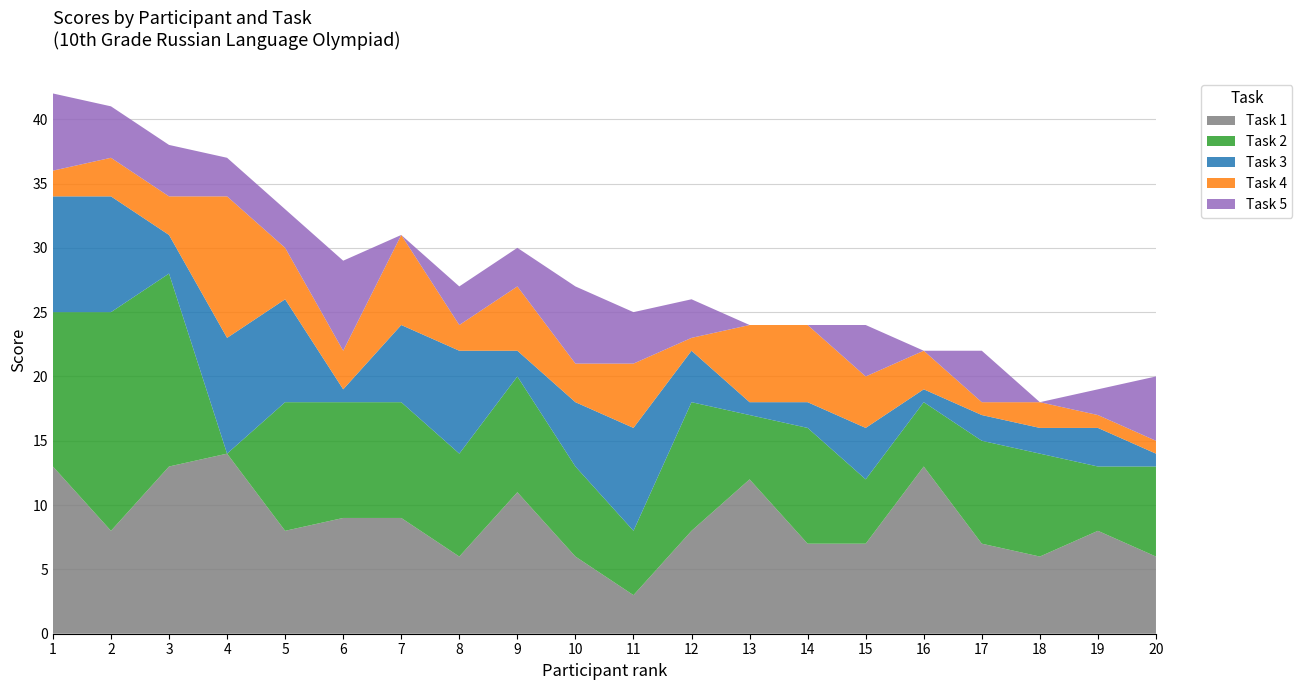

Reading right to left, what are all the values shown in this chart?

Task 1: 20=6	19=8	18=6	17=7	16=13	15=7	14=7	13=12	12=8	11=3	10=6	9=11	8=6	7=9	6=9	5=8	4=14	3=13	2=8	1=13
Task 2: 20=7	19=5	18=8	17=8	16=5	15=5	14=9	13=5	12=10	11=5	10=7	9=9	8=8	7=9	6=9	5=10	4=0	3=15	2=17	1=12
Task 3: 20=1	19=3	18=2	17=2	16=1	15=4	14=2	13=1	12=4	11=8	10=5	9=2	8=8	7=6	6=1	5=8	4=9	3=3	2=9	1=9
Task 4: 20=1	19=1	18=2	17=1	16=3	15=4	14=6	13=6	12=1	11=5	10=3	9=5	8=2	7=7	6=3	5=4	4=11	3=3	2=3	1=2
Task 5: 20=5	19=2	18=0	17=4	16=0	15=4	14=0	13=0	12=3	11=4	10=6	9=3	8=3	7=0	6=7	5=3	4=3	3=4	2=4	1=6